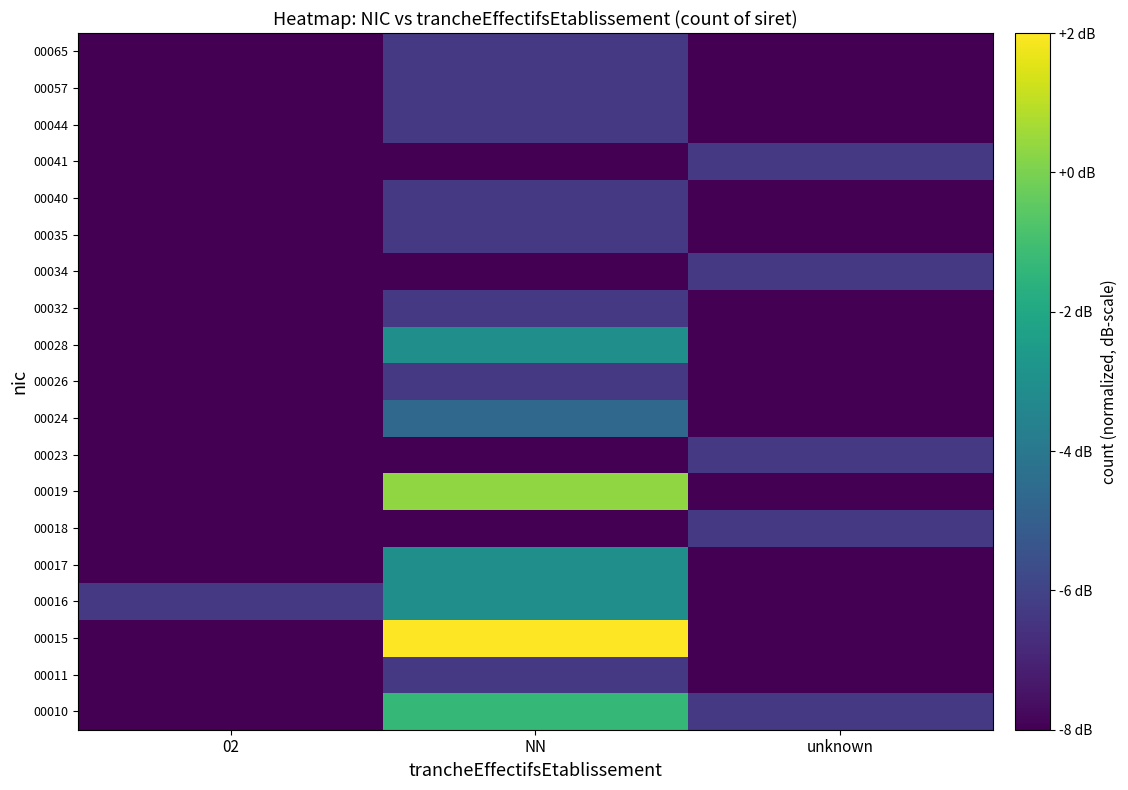

Which has a higher value, 02 or unknown?

unknown